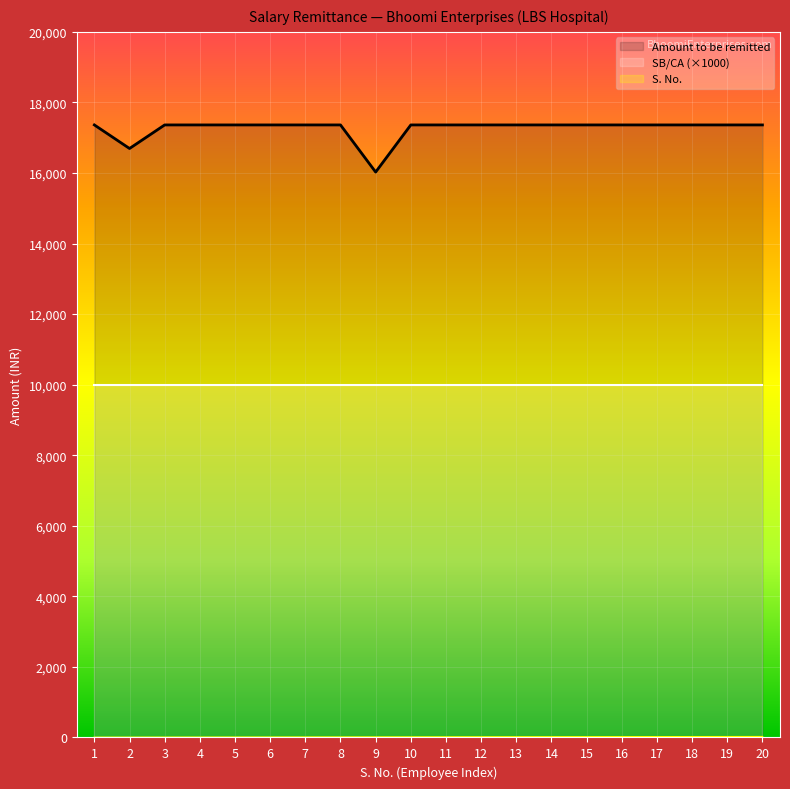

What is the value of the S. No. point at the 14th from the left?

14